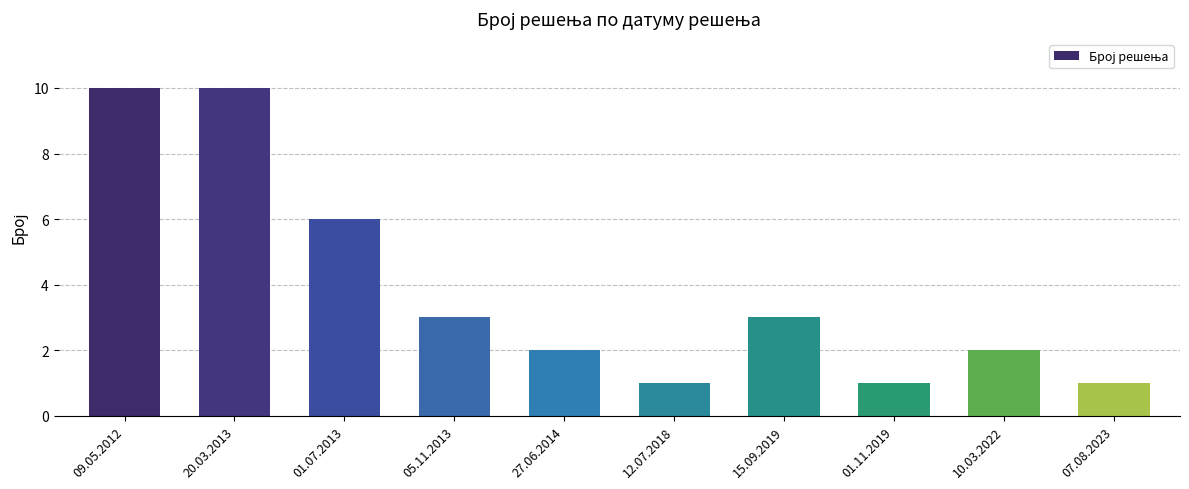

What position from the left is 27.06.2014?

5